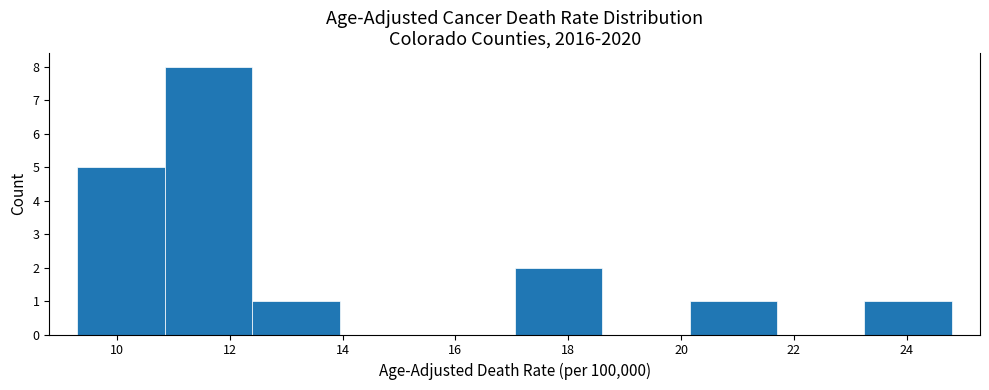

Over which range of the x-axis is the bar tallest?

10.85 to 12.40